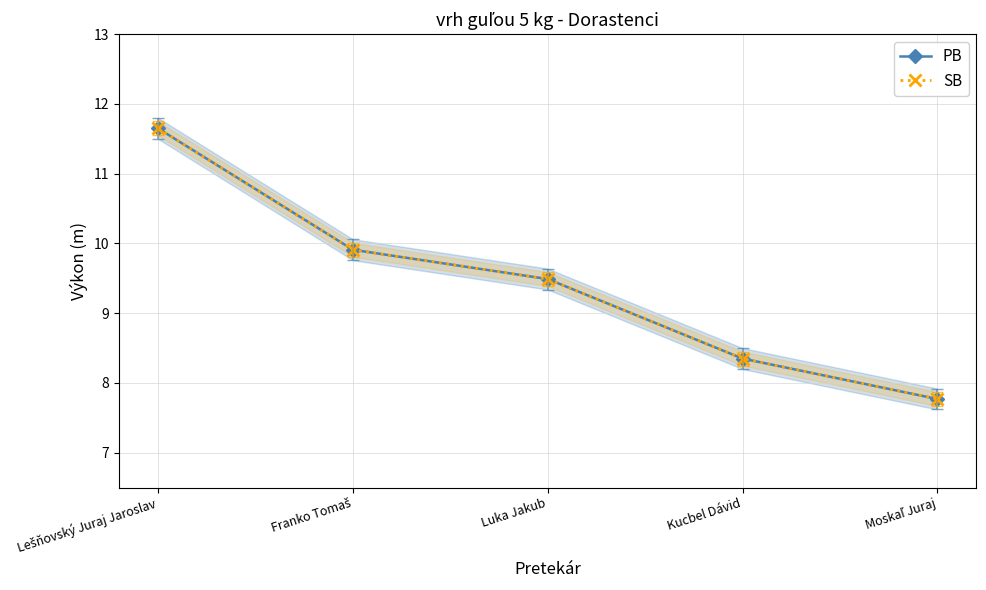

True or false: SB and PB intersect in this chart.

False